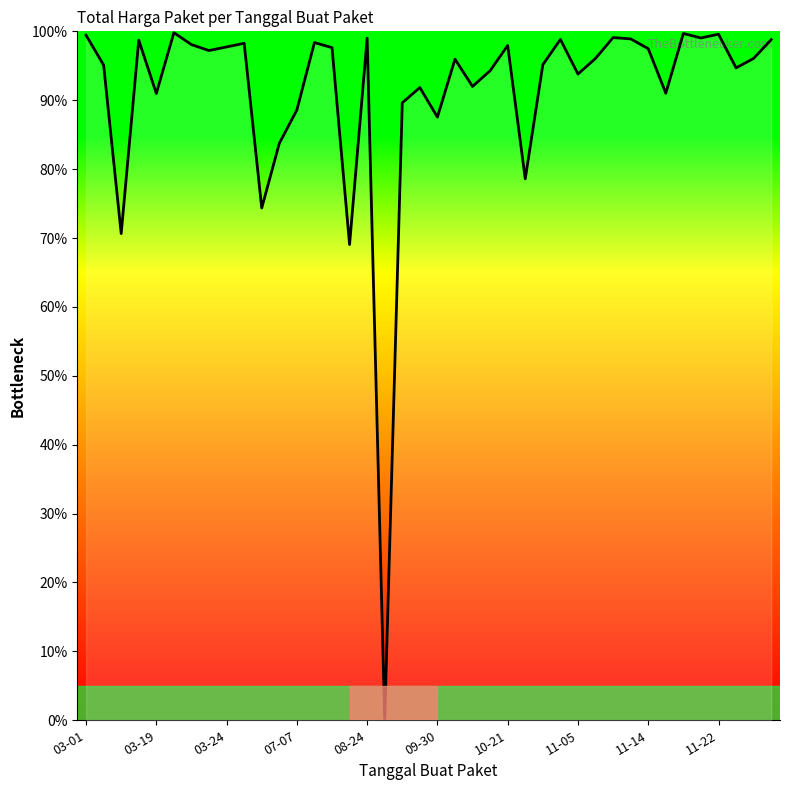

What is the maximum value shown in the chart?

99.8